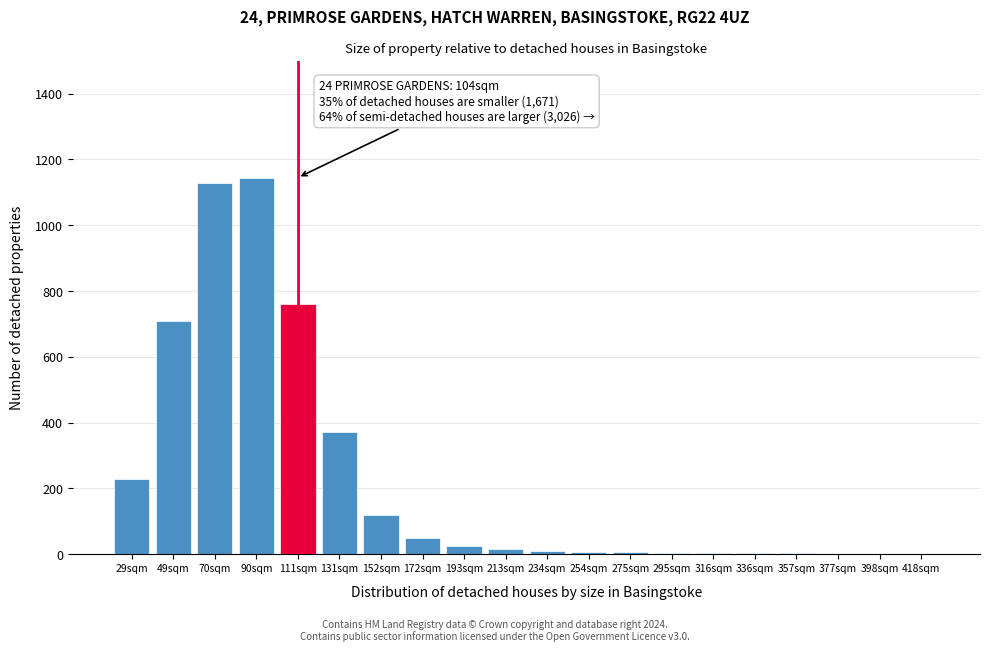

True or false: the data shows 232 at 131sqm.

False